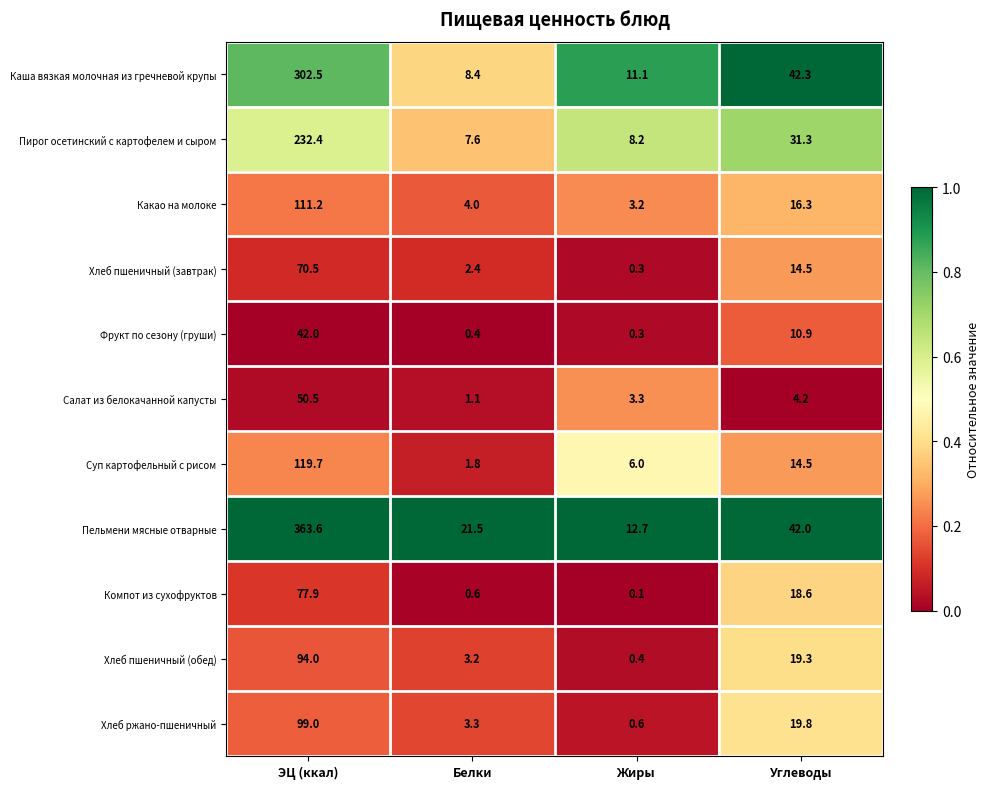

The Какао на молоке series shows 33.3 at ЭЦ (ккал). True or false?

False